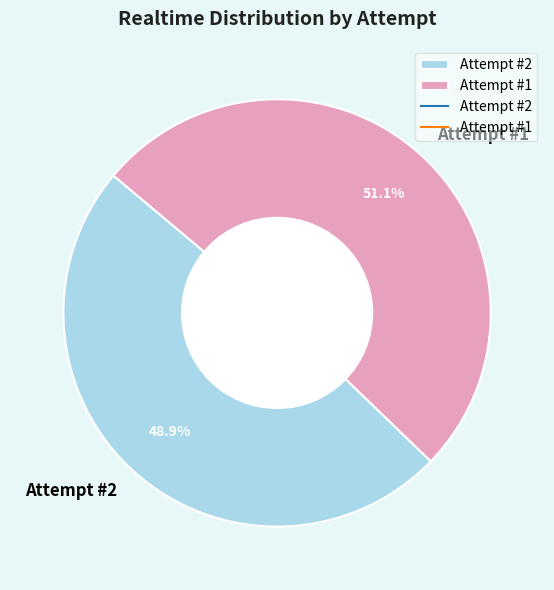

The Attempt #1 slice represents 57% of the pie. True or false?

False